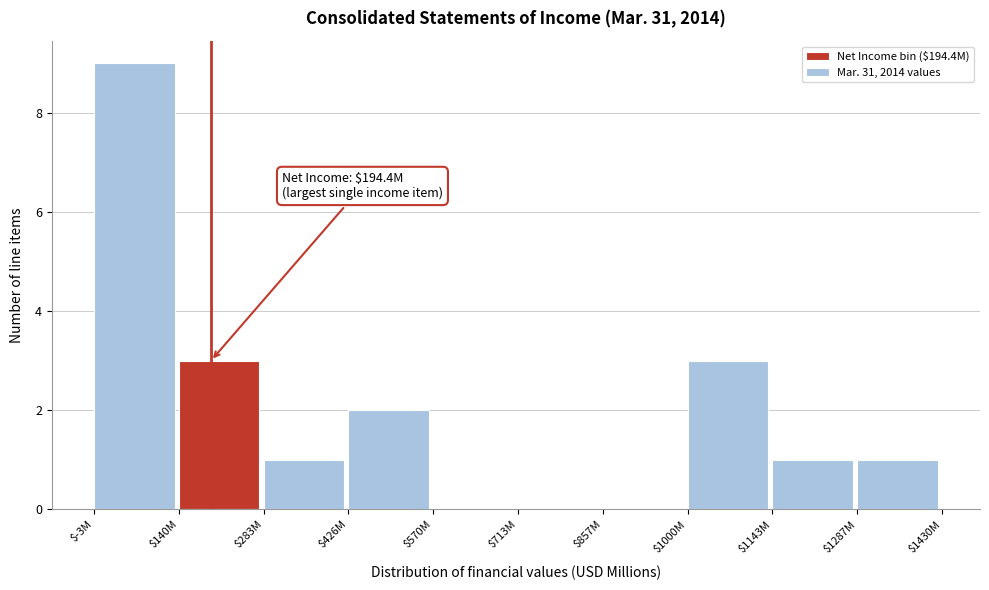

The value at $426M is 2. True or false?

True